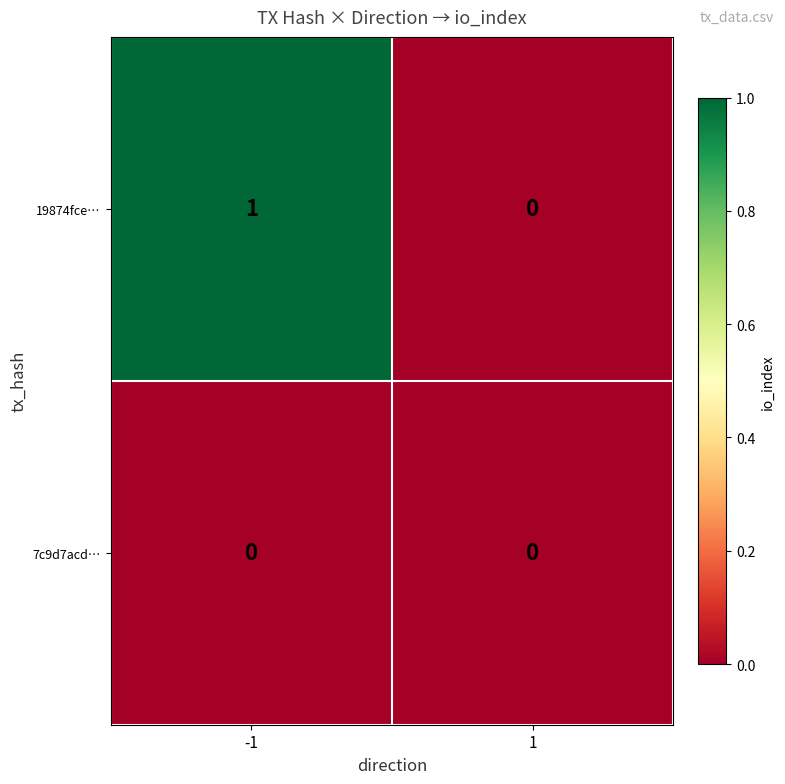

What is the greatest value displayed?

1